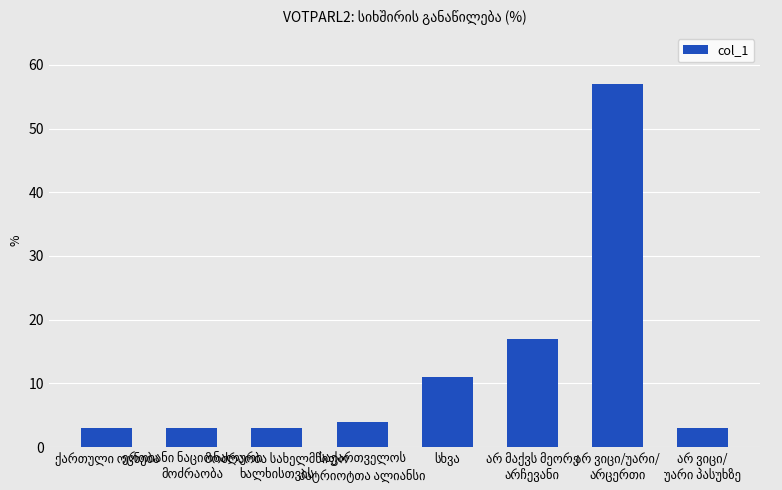

Are the bars horizontal?

No